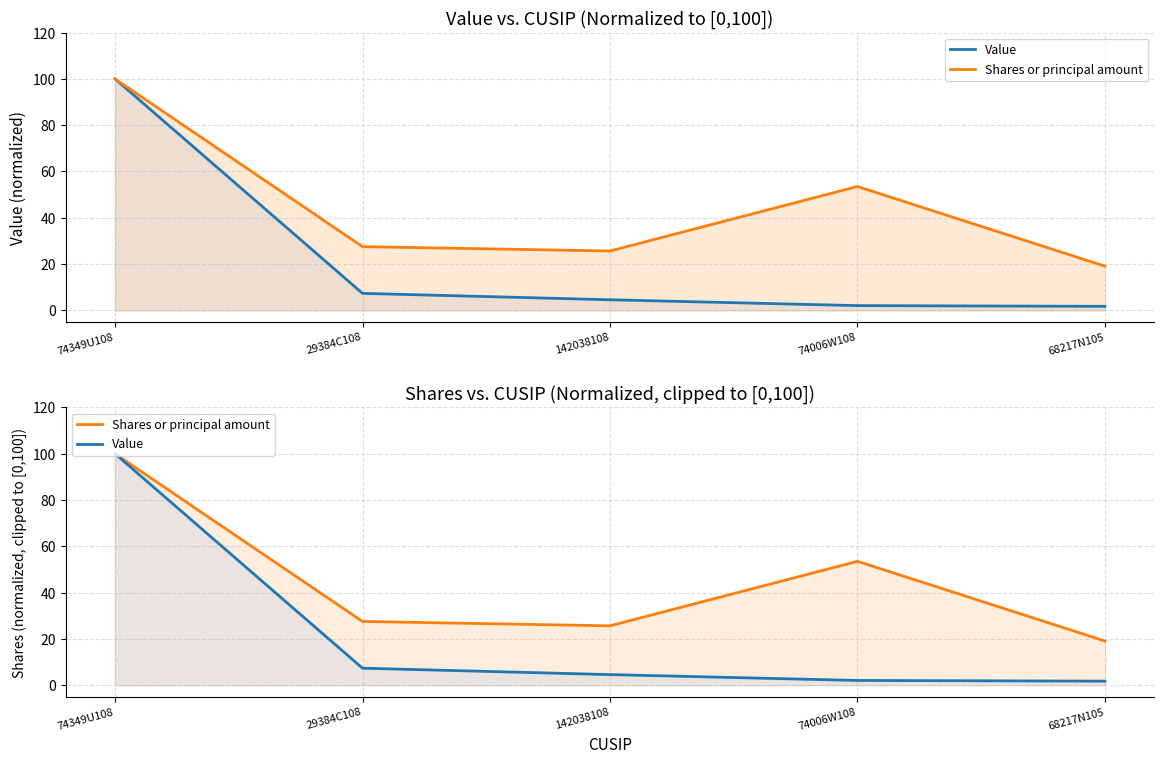

At how many categories does at least one series exceed 25?

4